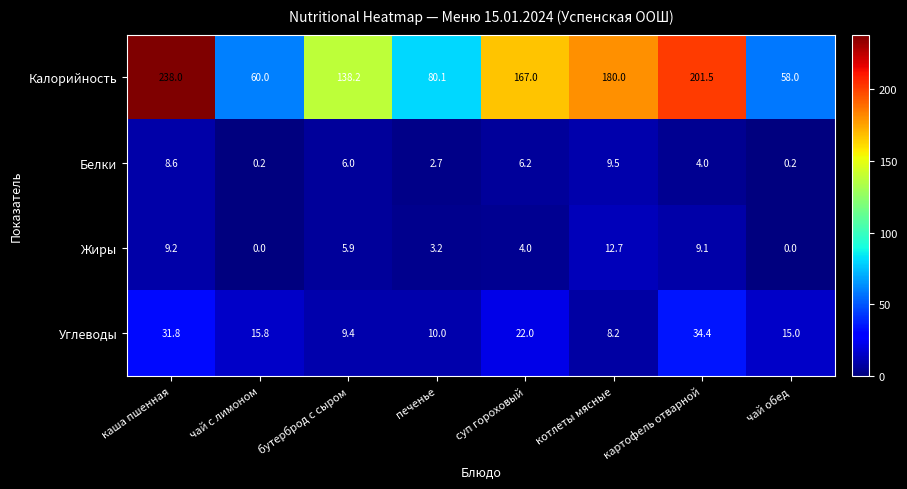

Rank the series at каша пшенная from highest to lowest value.

Калорийность, Углеводы, Жиры, Белки